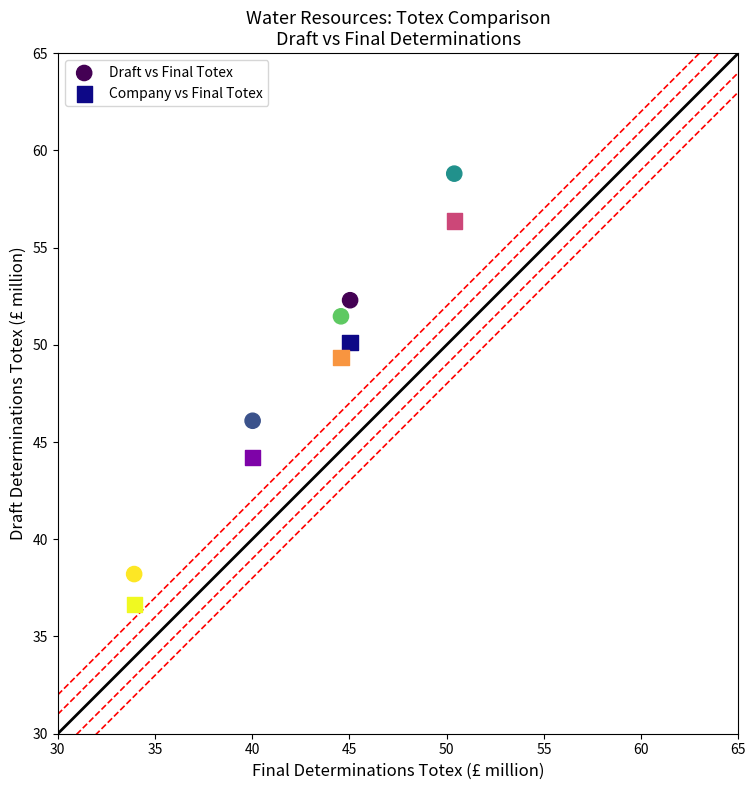

Which series has the widest spread of Y values?

Draft vs Final Totex